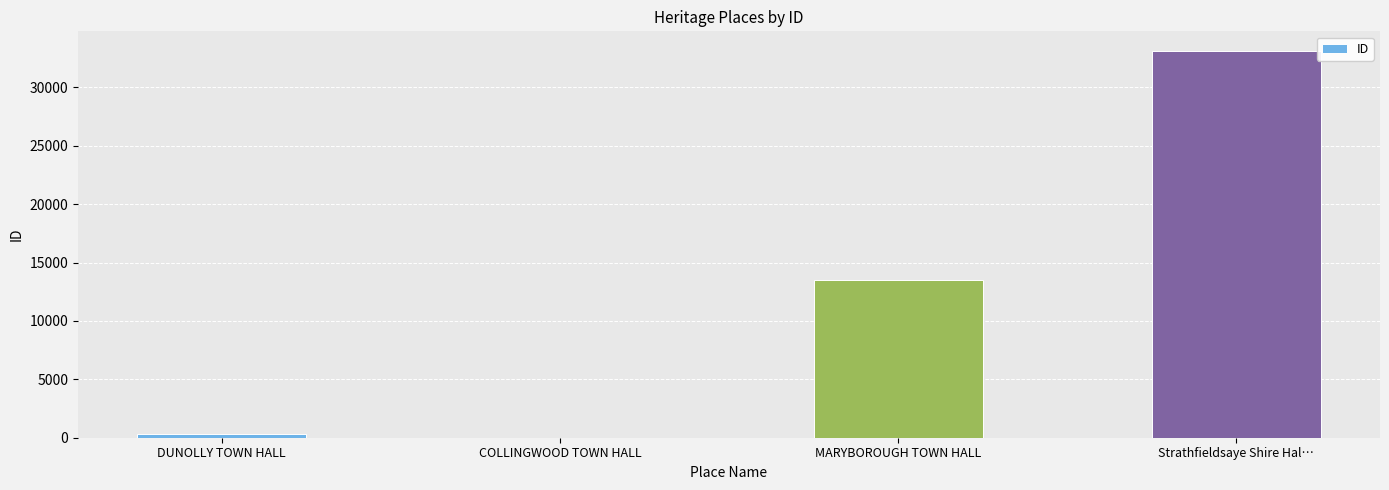

Where is the data nearest to the value 16576?

MARYBOROUGH TOWN HALL